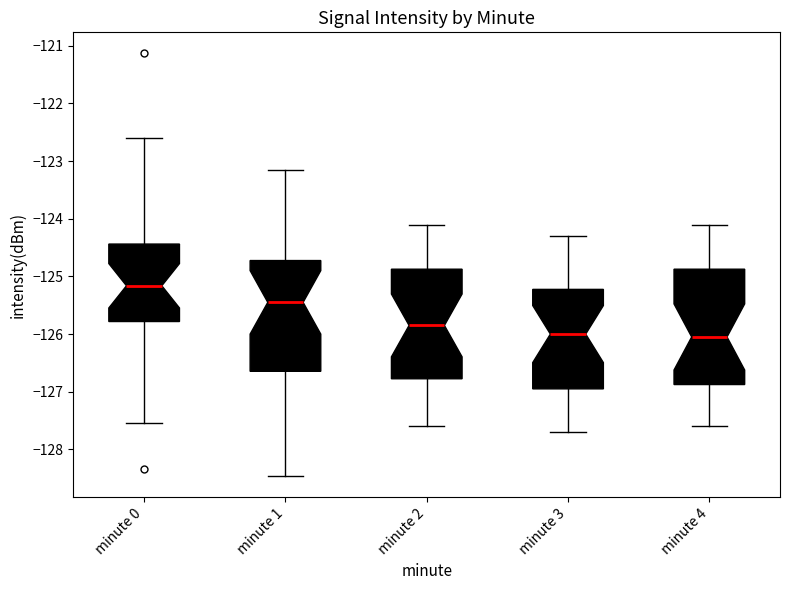

Where does the lower whisker of the box for minute 3 end on the y-axis? The values are not printed on the chart, so give them approximately, as read against the axis.

-127.7